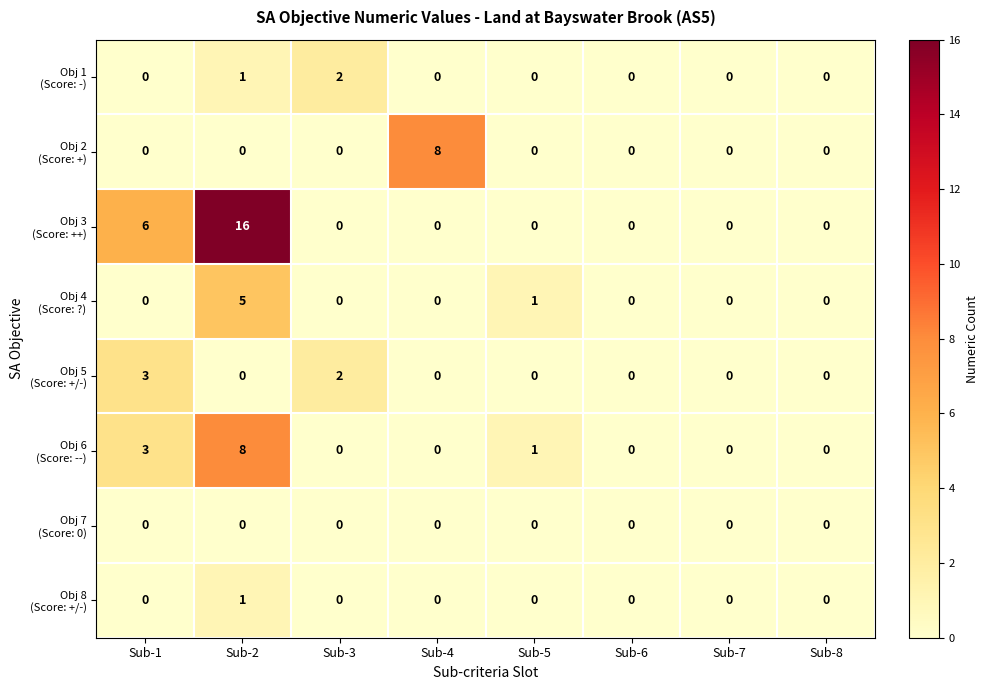

At which category is the sum across all series the highest?

Sub-2